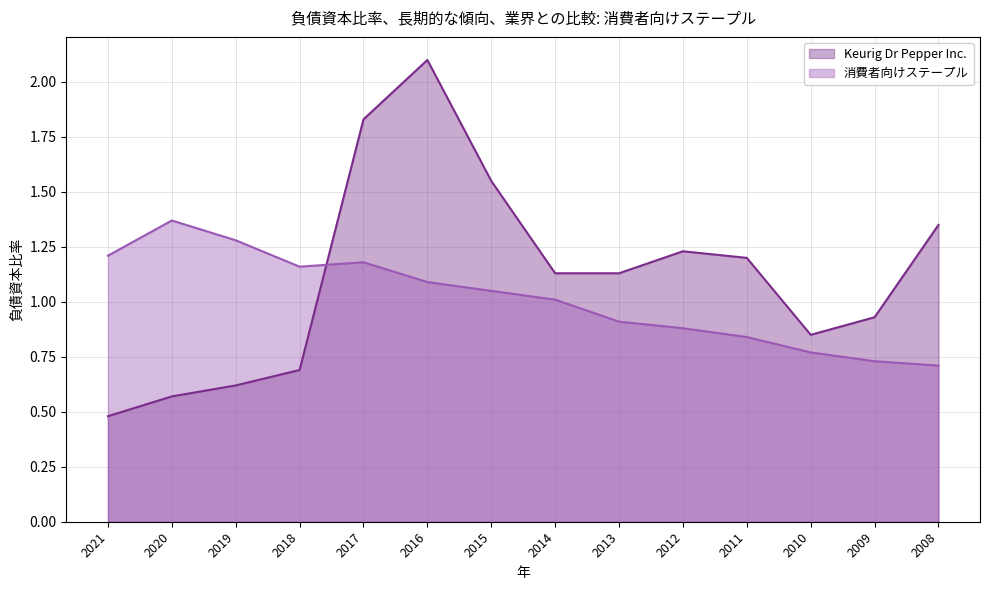

At which category is the sum across all series the highest?

2016